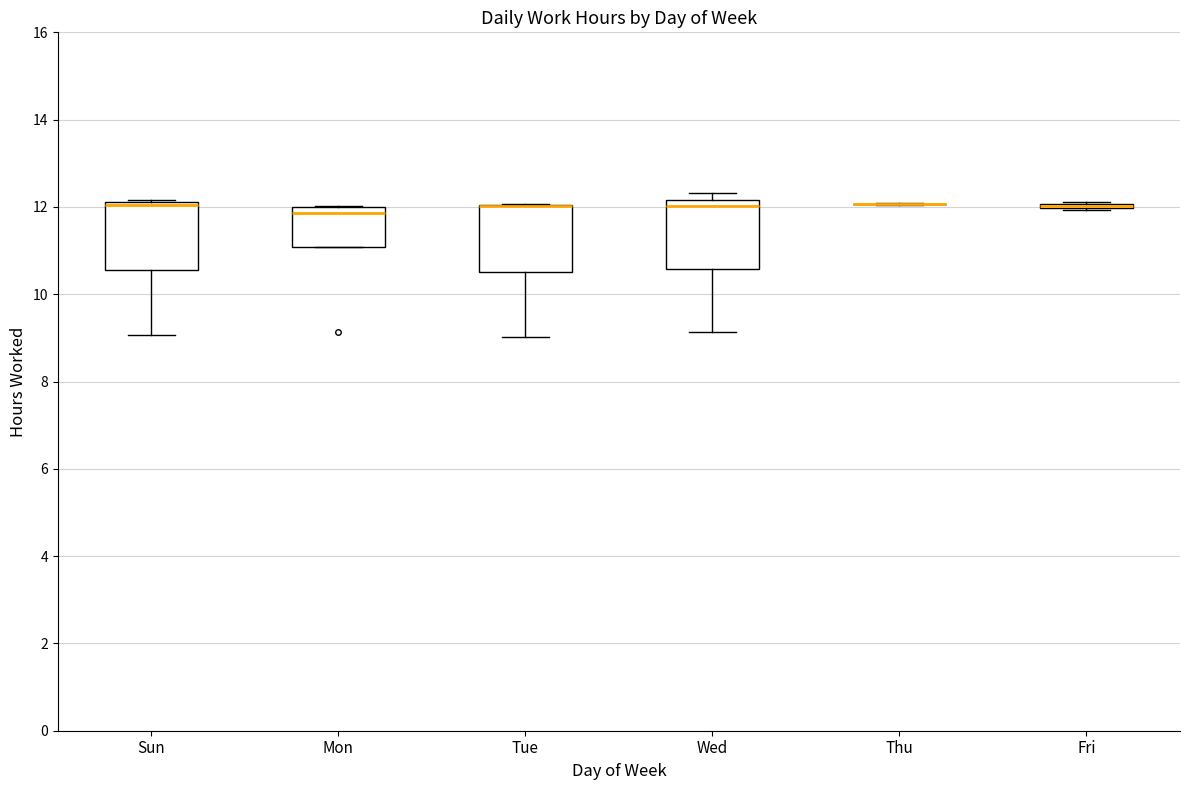

Reading left to right, transcribe this box plot: for each box, give where its median line is, the range the box spans, and where its two whiskers end, as read against the y-axis. The values are not printed on the chart, so give them approximately, as read against the axis.

Sun: median 12.0 (drawn on the box's upper edge), box 10.6 to 12.2, whiskers 9.0 to 12.2 (just above the box's upper edge)
Mon: median 11.8, box 11.0 to 12.0, whiskers 11.0 to 12.0
Tue: median 12.0 (drawn on the box's upper edge), box 10.6 to 12.0, whiskers 9.0 to 12.0
Wed: median 12.0, box 10.6 to 12.2, whiskers 9.2 to 12.4
Thu: box collapsed to a line at 12.0, whiskers 12.0 to 12.0
Fri: box collapsed to a line at 12.0, whiskers 12.0 to 12.2